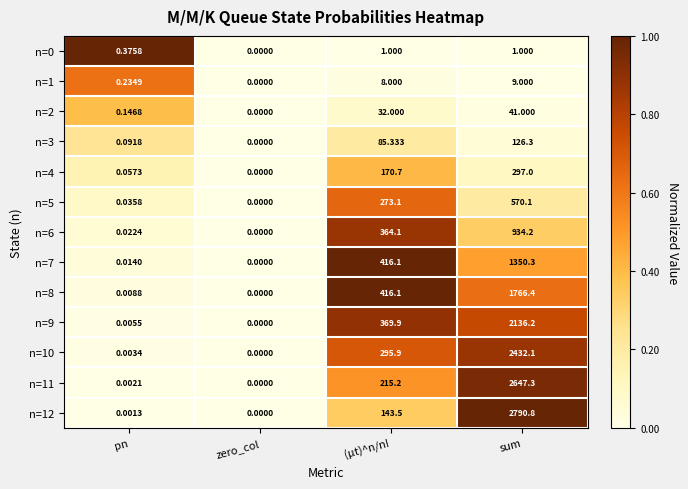

Which series has the widest spread of values?

n=12